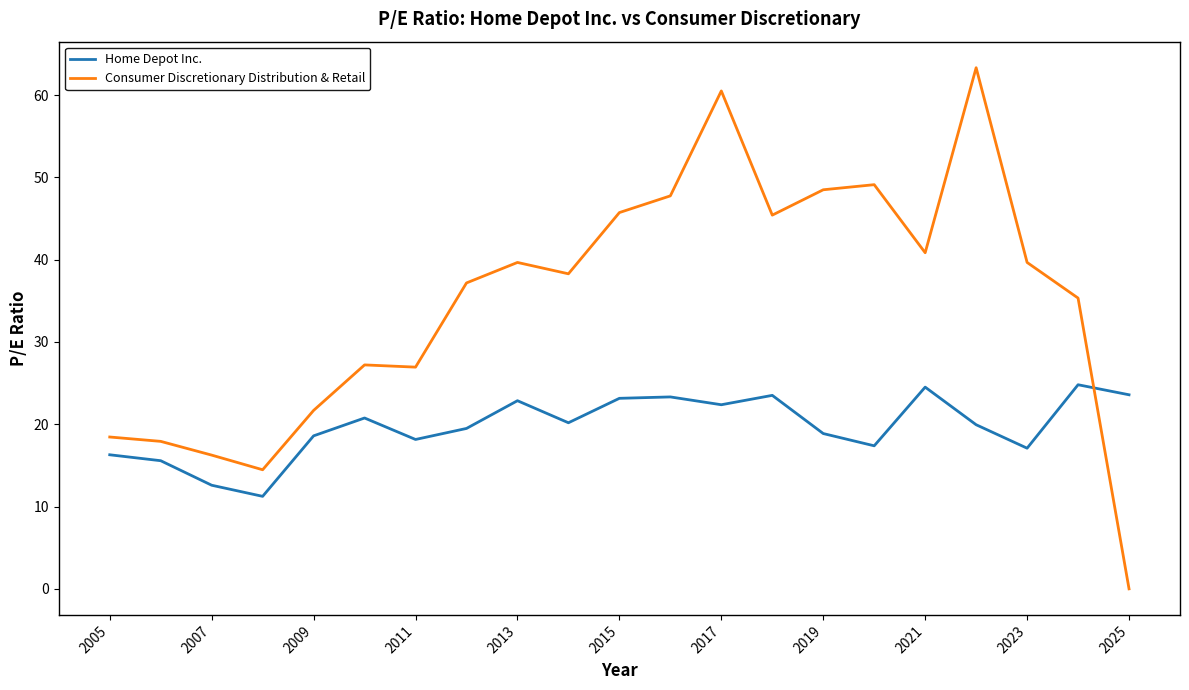

What are all the series names shown in the legend?

Home Depot Inc., Consumer Discretionary Distribution & Retail